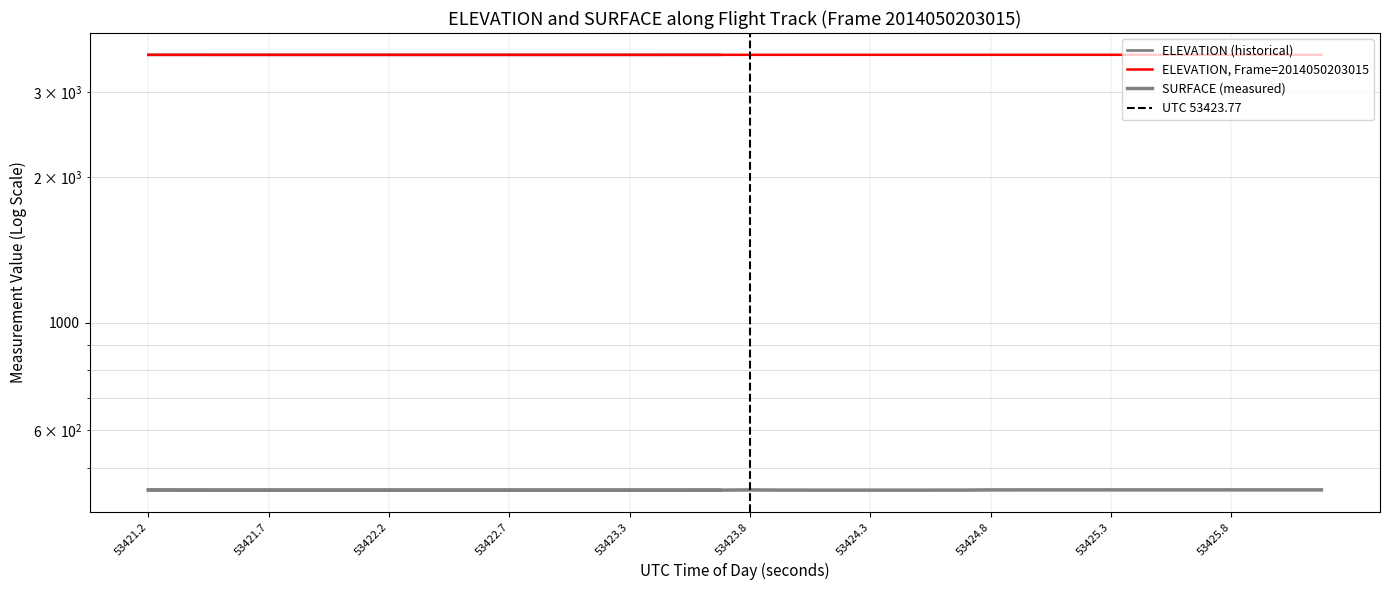

True or false: SURFACE and ELEVATION cross at least once.

False